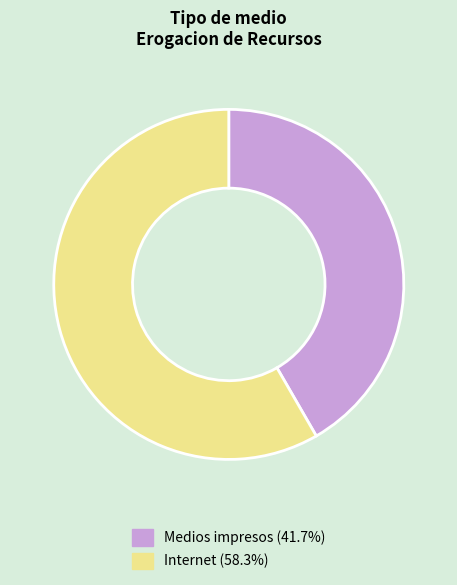

What is the largest slice in the pie chart?

Internet